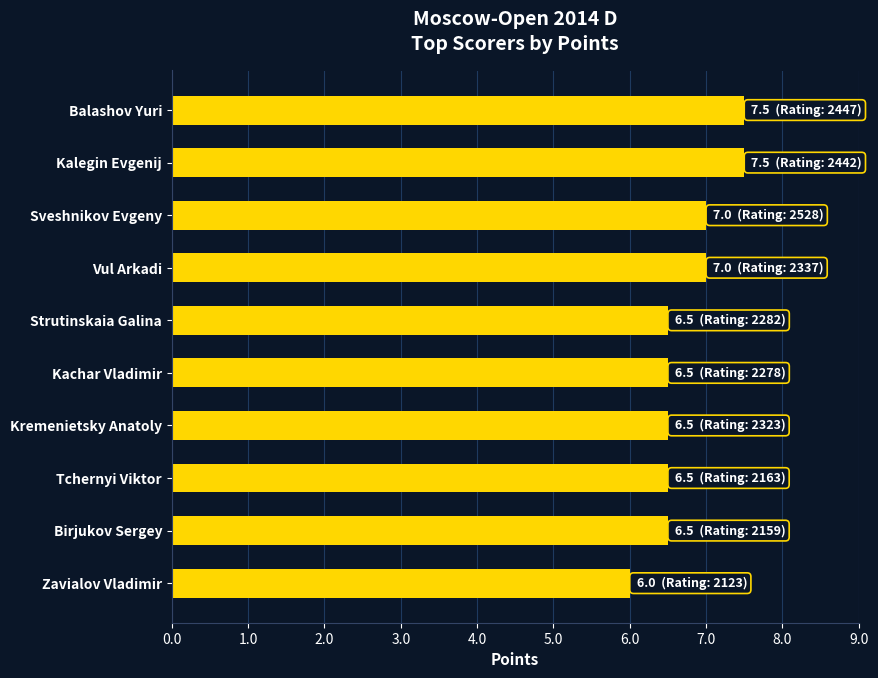

True or false: the data shows 6.5 at Birjukov Sergey.

True